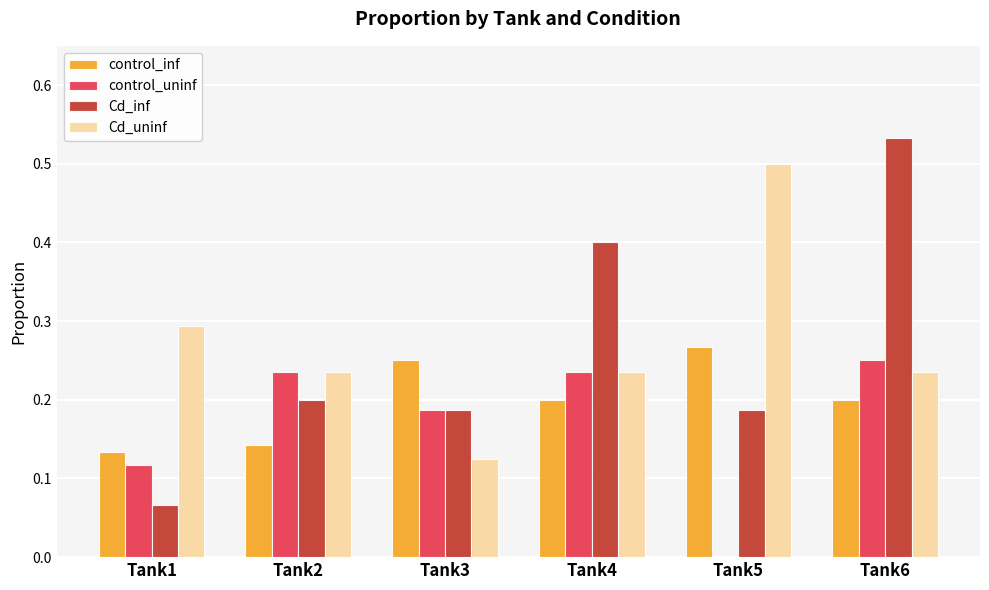

Count the number of categories in the chart.

6